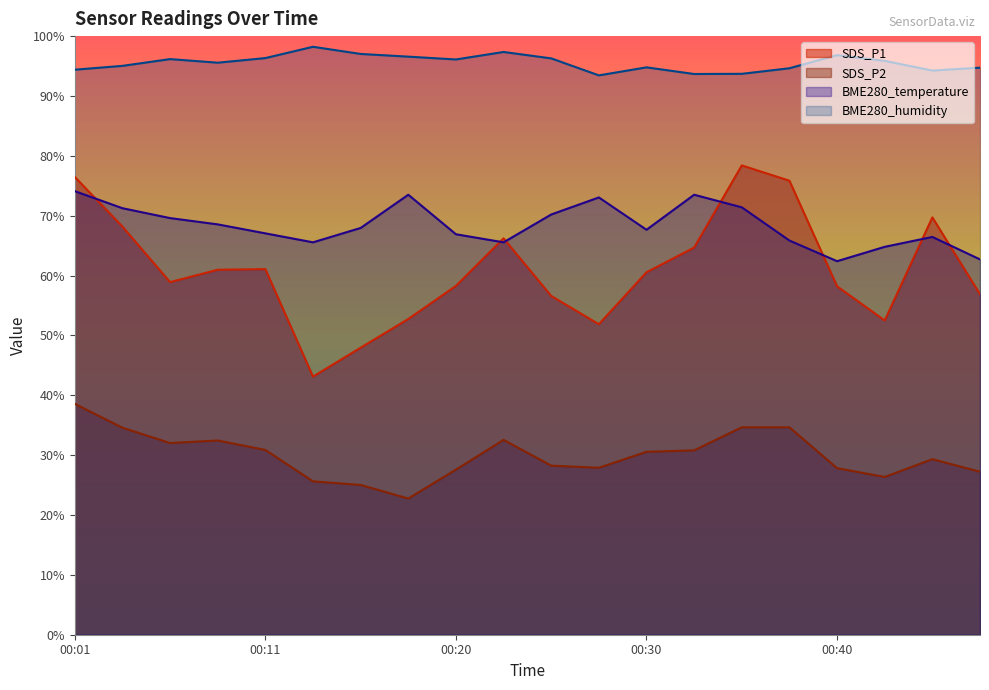

What value does the SDS_P2 series have at 00:13?

25.6